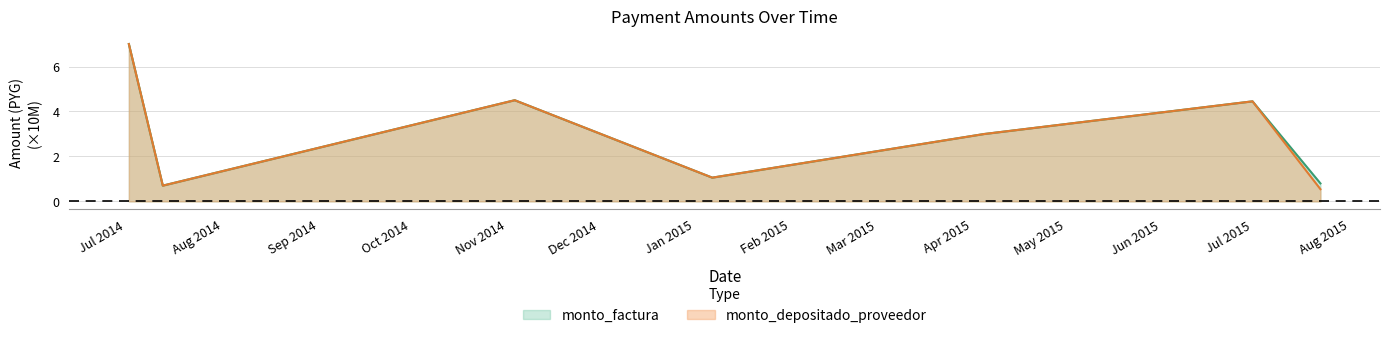

How many interior local peaks does the monto_depositado_proveedor series have?

2